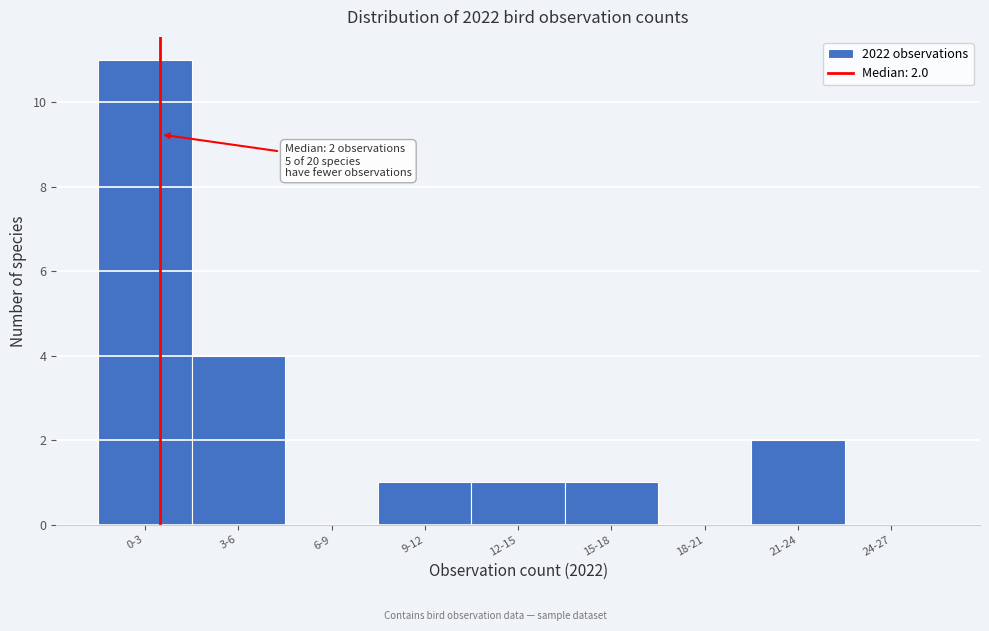

Reading left to right, extract all data points from this chart.

0-3=11	3-6=4	6-9=0	9-12=1	12-15=1	15-18=1	18-21=0	21-24=2	24-27=0